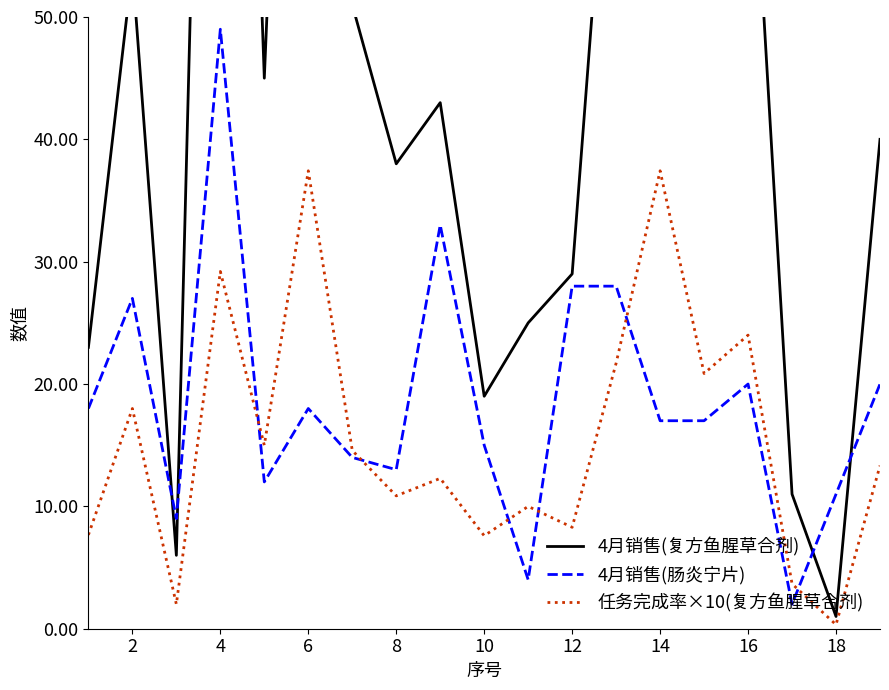

After their last crossing, which series has the higher values: 4月销售(肠炎宁片) or 任务完成率×10(复方鱼腥草合剂)?

4月销售(肠炎宁片)